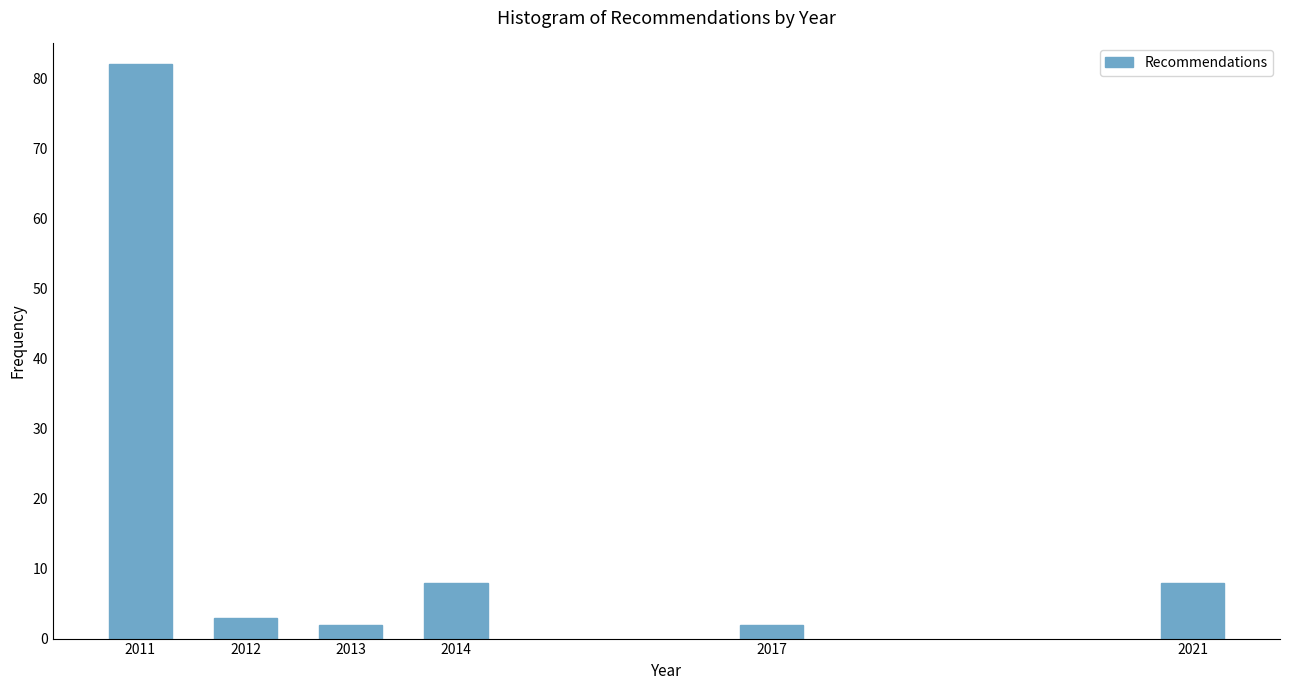

Reading left to right, transcribe all the data shown in this chart.

2011=82	2012=3	2013=2	2014=8	2017=2	2021=8